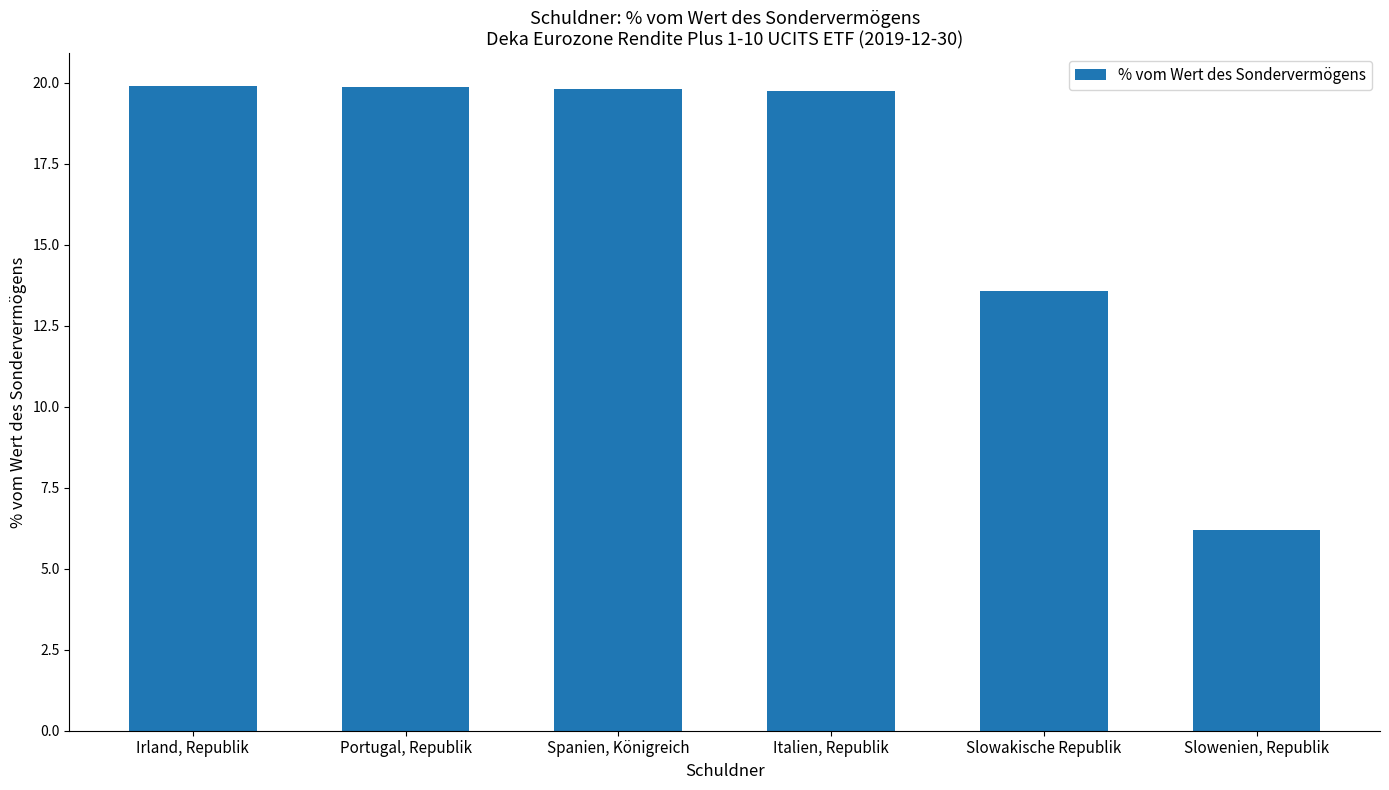

What is the approximate value at Slowakische Republik?

13.6